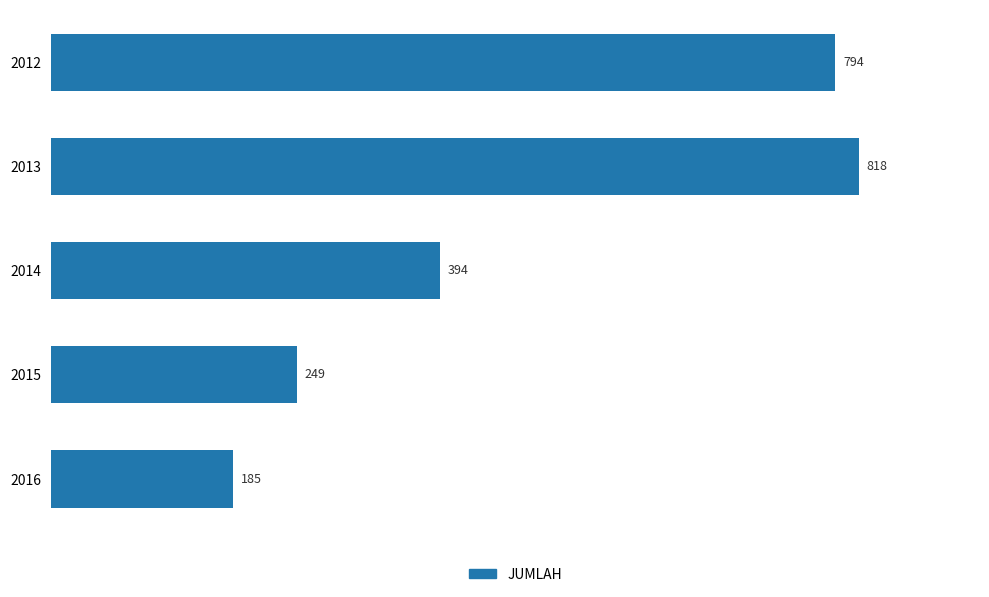

Where is the data nearest to the value 501?

2014